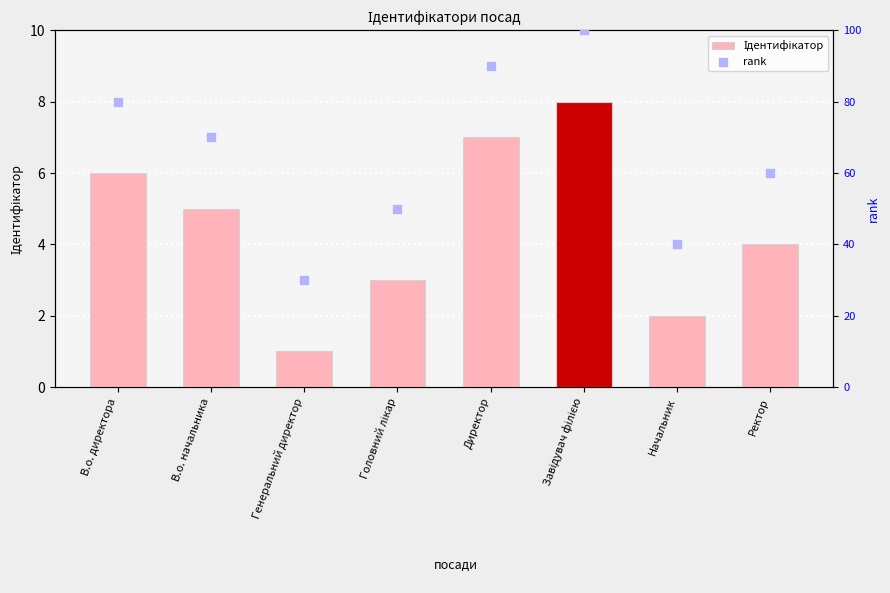

At how many categories does at least one series exceed 23?

8